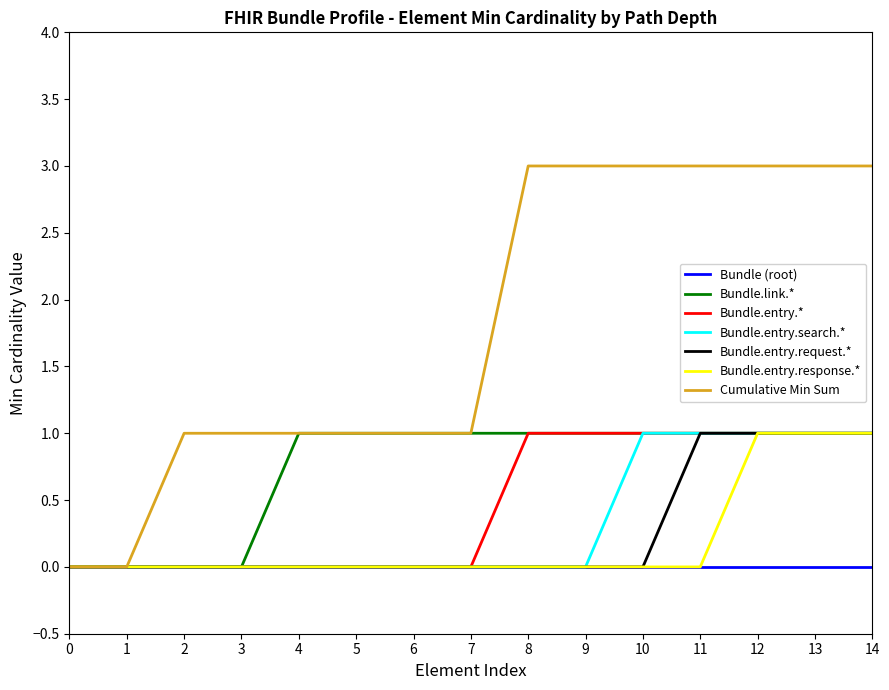

Which series has the largest range (max minus min)?

Cumulative Min Sum